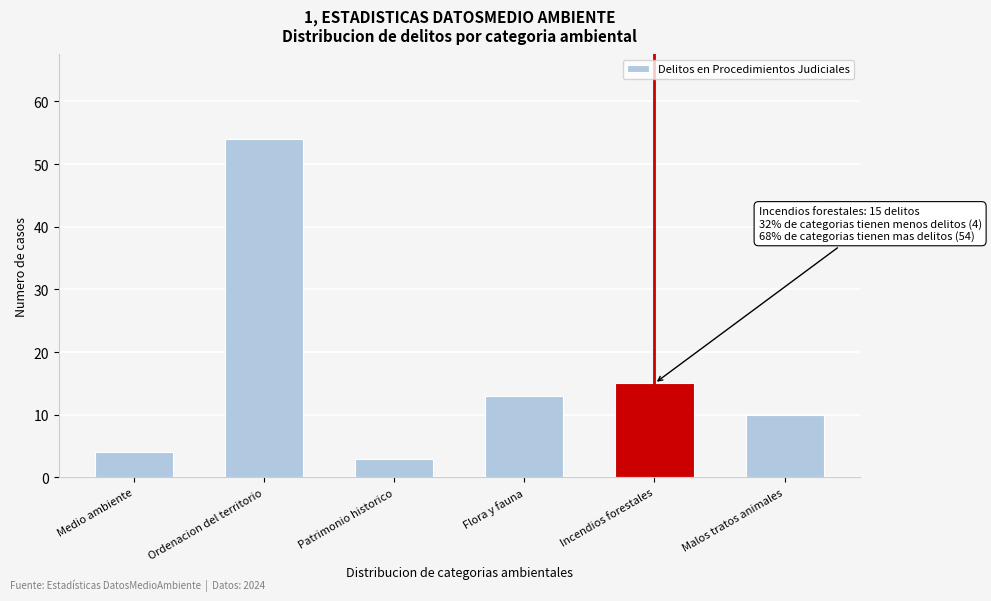

Reading left to right, what are all the values shown in this chart?

Medio ambiente=4	Ordenacion del territorio=54	Patrimonio historico=3	Flora y fauna=13	Incendios forestales=15	Malos tratos animales=10